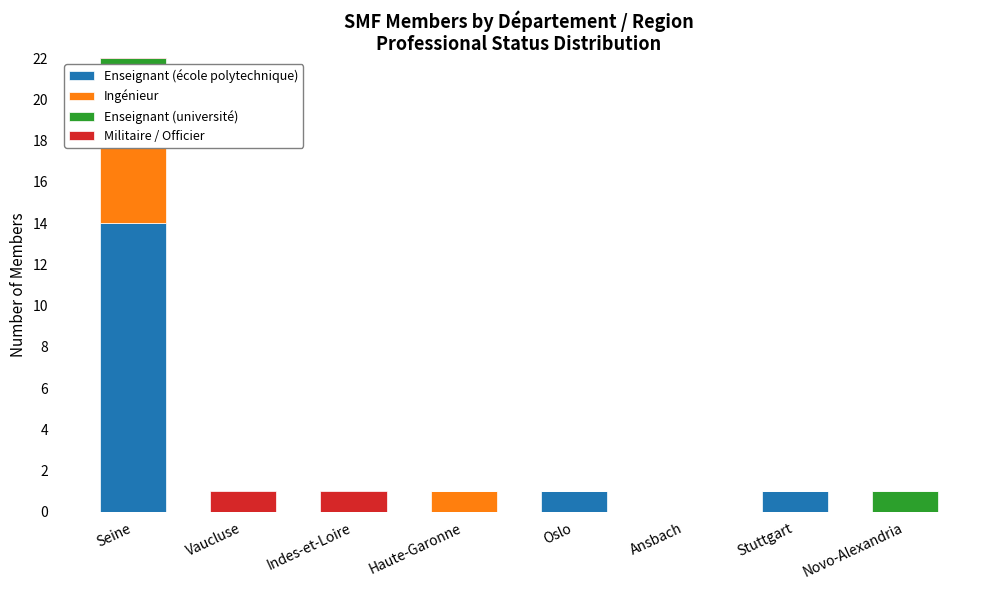

What is the label of the 7th bar from the right?

Vaucluse